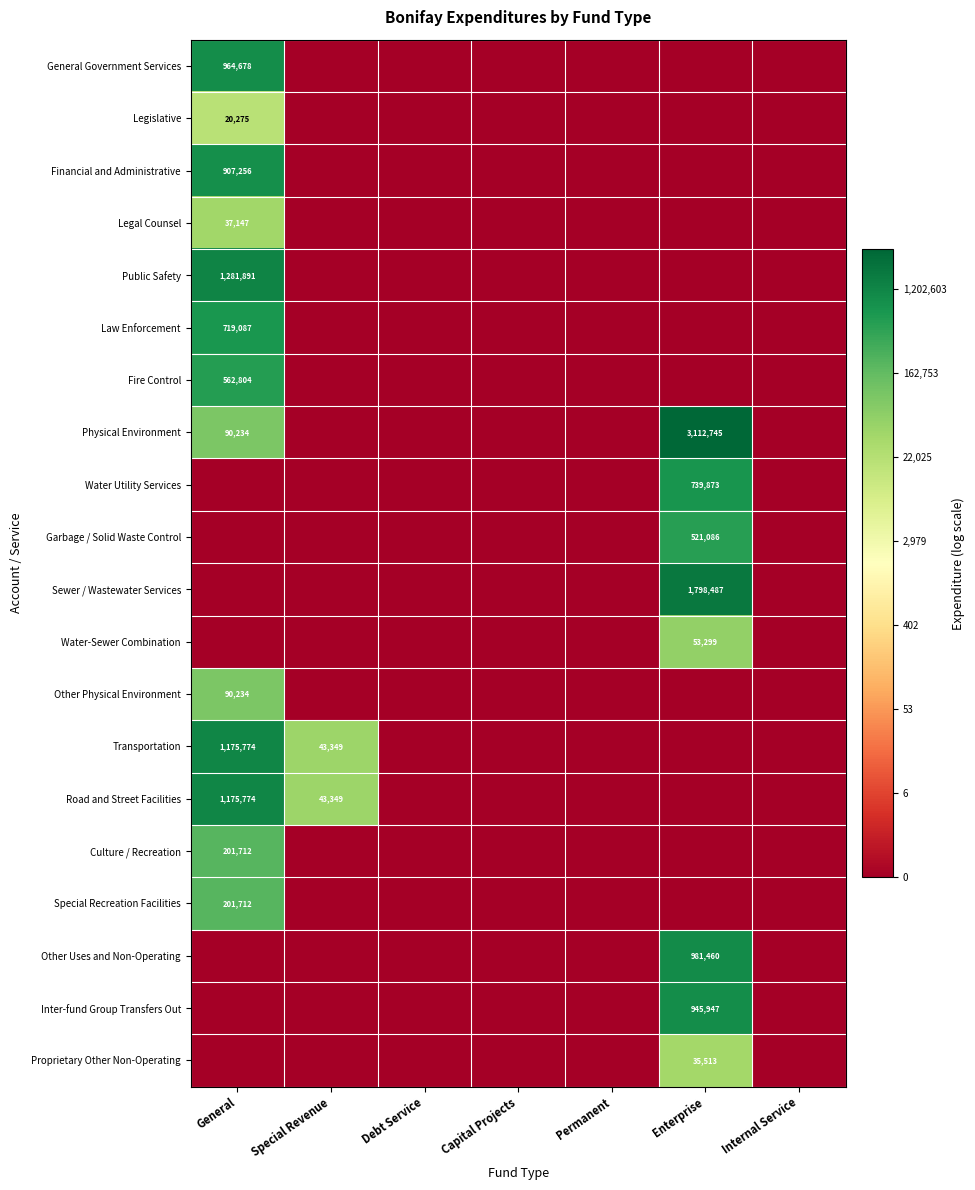

The value of Financial and Administrative at General is 1270242. True or false?

False